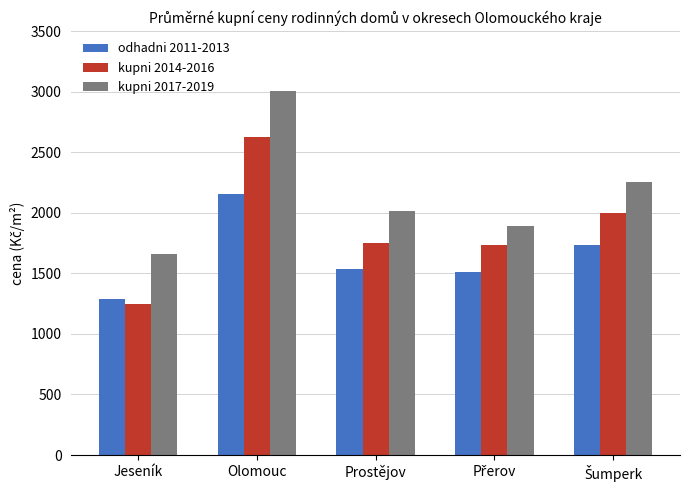

Which label corresponds to the largest value in the chart?

Olomouc